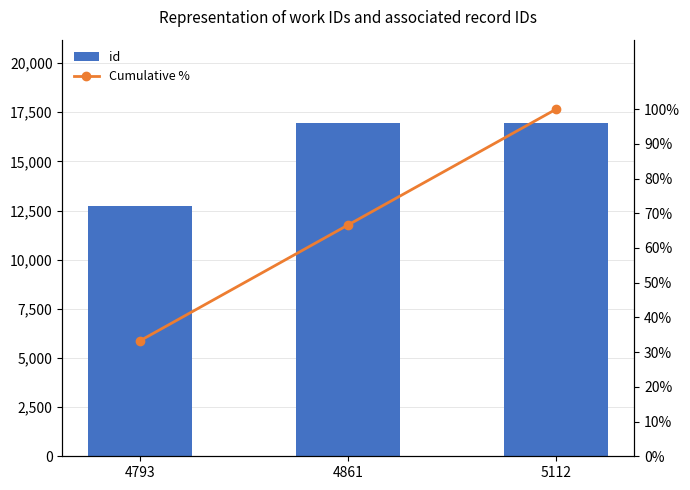

At which label does Cumulative % reach its peak?

5112